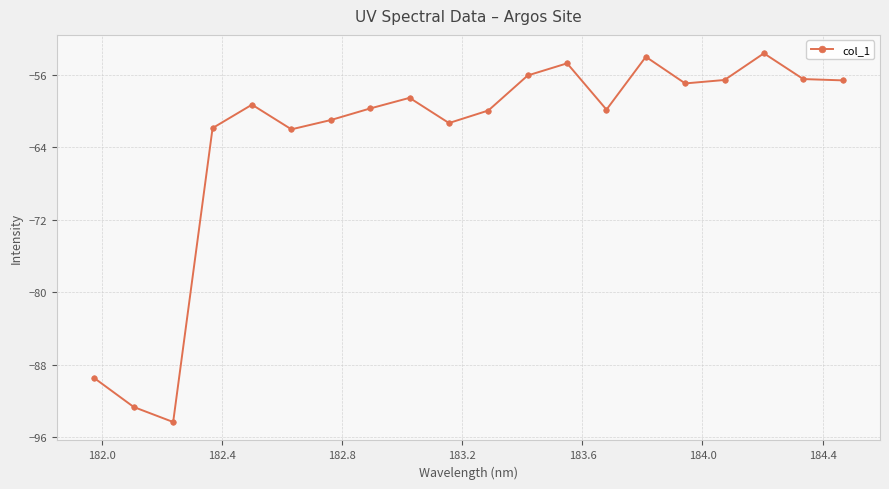

True or false: there are more than 2 points higher than both neighbors.

True